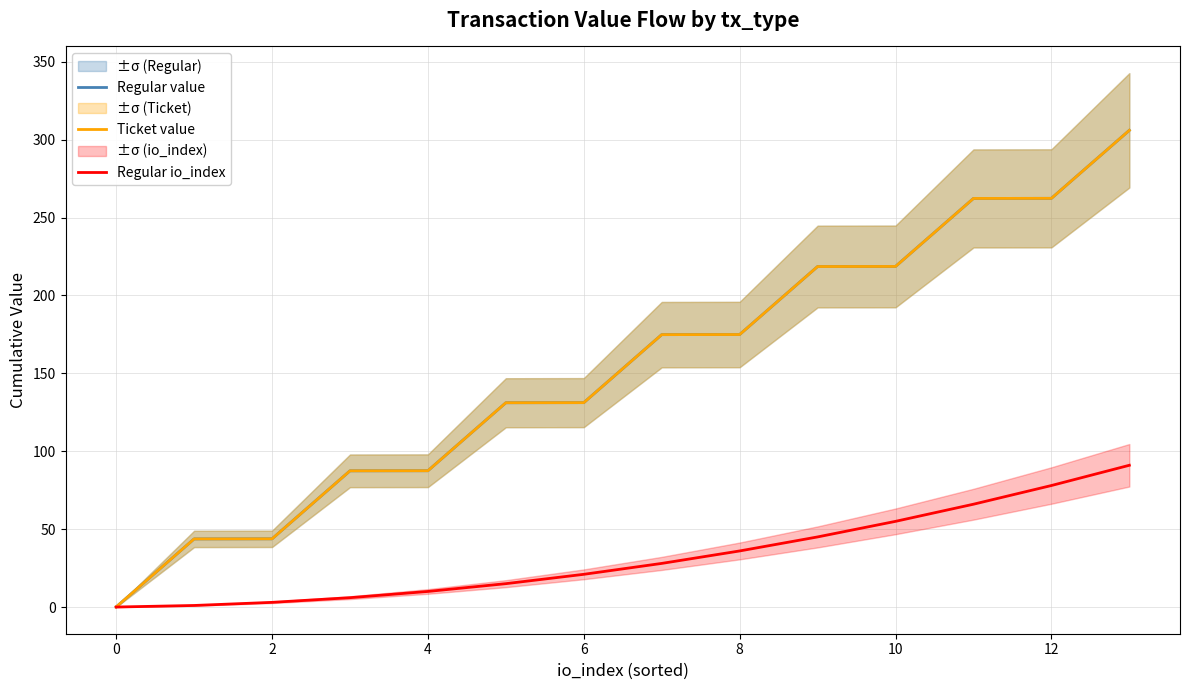

True or false: Ticket value has more than 1 interior local peaks.

False